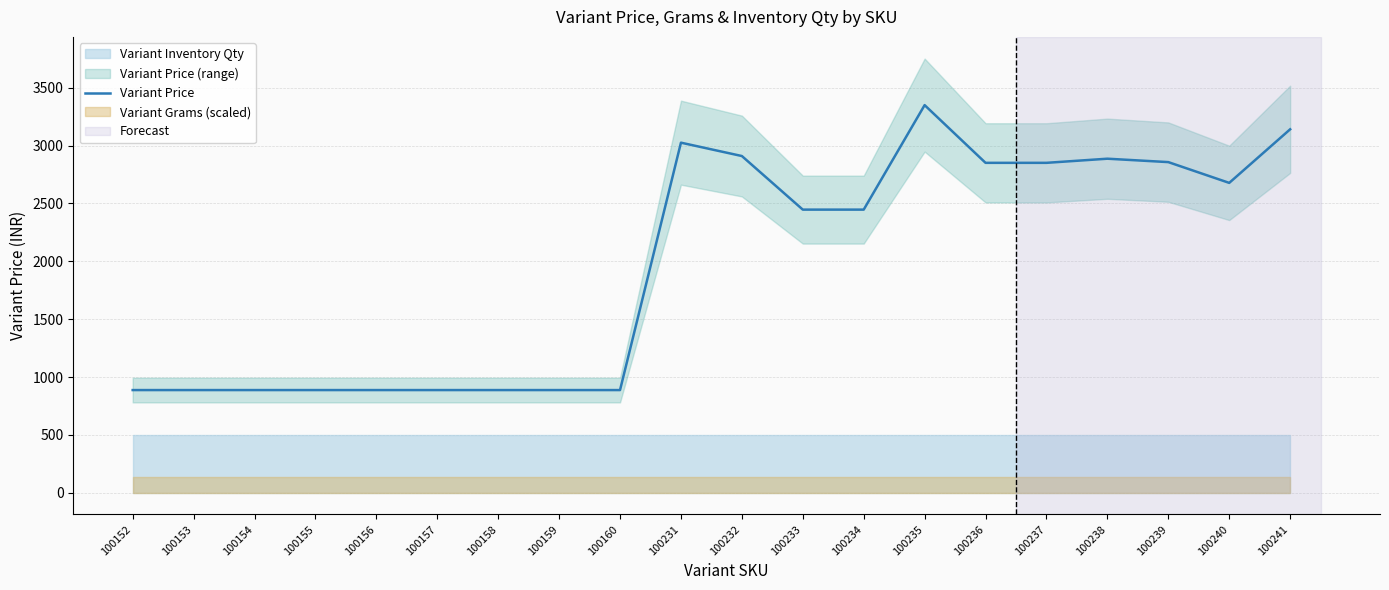

Rank the categories by value from lowest to highest.

100152, 100153, 100154, 100155, 100156, 100157, 100158, 100159, 100160, 100233, 100234, 100240, 100236, 100237, 100239, 100238, 100232, 100231, 100241, 100235